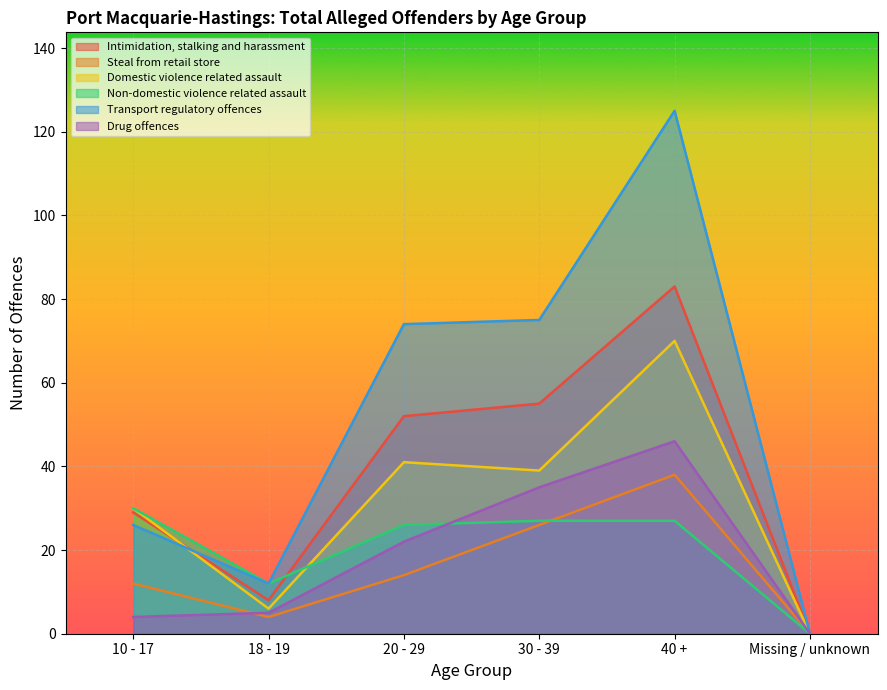

True or false: Steal from retail store has a value of 21 at 10 - 17.

False